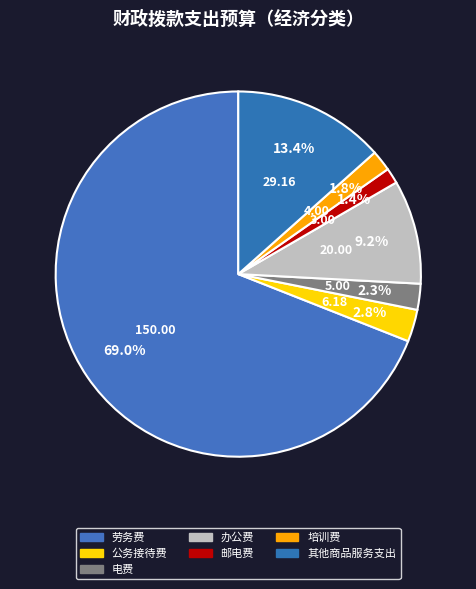

Count the number of slices in the pie.

7